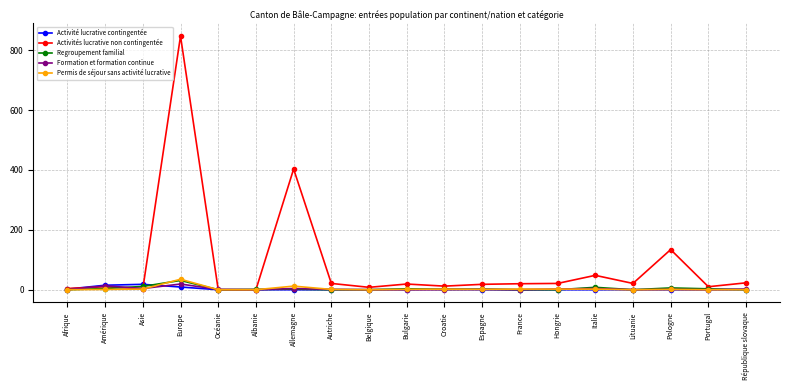

Which series has the largest range (max minus min)?

Activités lucrative non contingentée